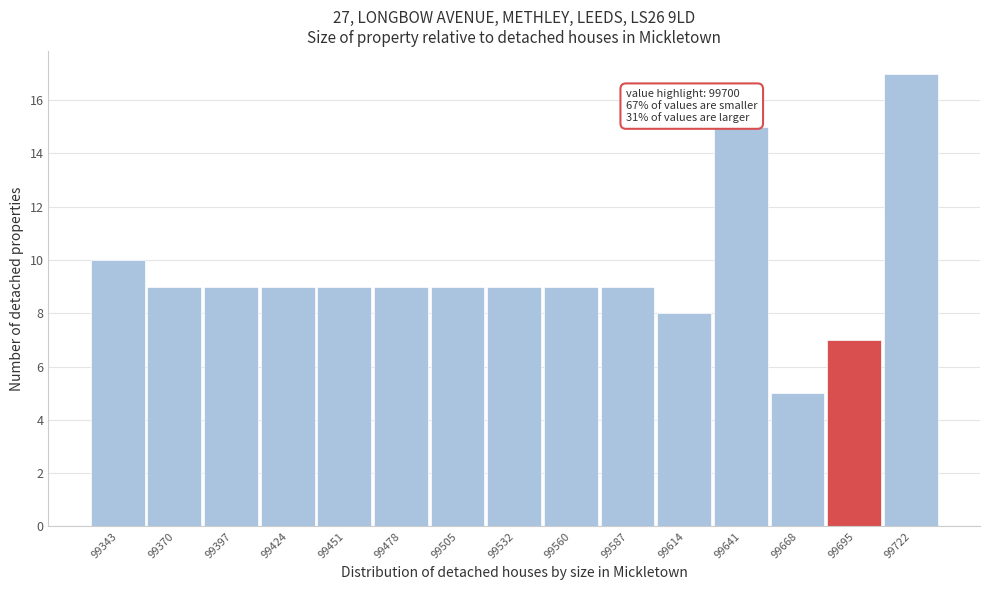

Reading left to right, transcribe all the data shown in this chart.

10	9	9	9	9	9	9	9	9	9	8	15	5	7	17